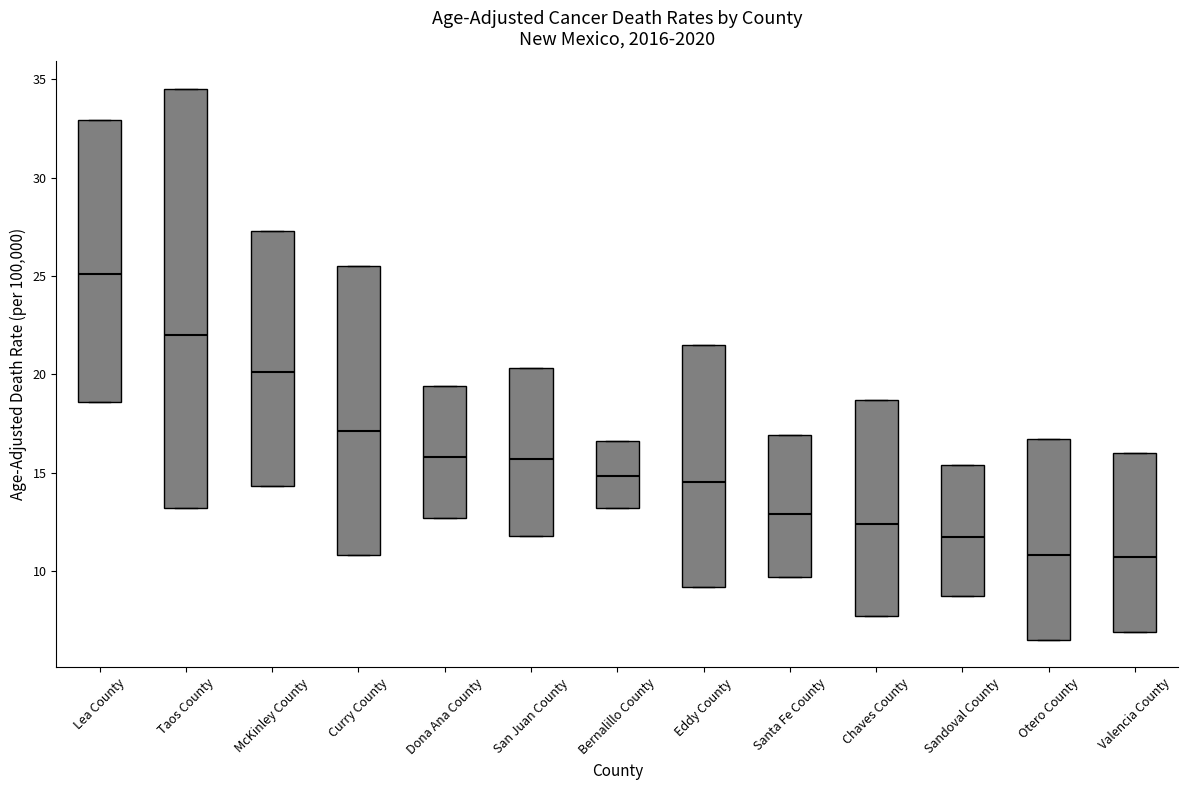

Reading left to right, read every box against the y-axis: the position of its median line, the range the box covers, and the ends of its whiskers. The values are not printed on the chart, so give them approximately, as read against the axis.

Lea County: median 25.0, box 18.5 to 33.0, whiskers 18.5 to 33.0
Taos County: median 22.0, box 13.0 to 34.5, whiskers 13.0 to 34.5
McKinley County: median 20.0, box 14.5 to 27.5, whiskers 14.5 to 27.5
Curry County: median 17.0, box 11.0 to 25.5, whiskers 11.0 to 25.5
Dona Ana County: median 16.0, box 12.5 to 19.5, whiskers 12.5 to 19.5
San Juan County: median 15.5, box 12.0 to 20.5, whiskers 12.0 to 20.5
Bernalillo County: median 15.0, box 13.0 to 16.5, whiskers 13.0 to 16.5
Eddy County: median 14.5, box 9.0 to 21.5, whiskers 9.0 to 21.5
Santa Fe County: median 13.0, box 9.5 to 17.0, whiskers 9.5 to 17.0
Chaves County: median 12.5, box 7.5 to 18.5, whiskers 7.5 to 18.5
Sandoval County: median 11.5, box 8.5 to 15.5, whiskers 8.5 to 15.5
Otero County: median 11.0, box 6.5 to 16.5, whiskers 6.5 to 16.5
Valencia County: median 10.5, box 7.0 to 16.0, whiskers 7.0 to 16.0